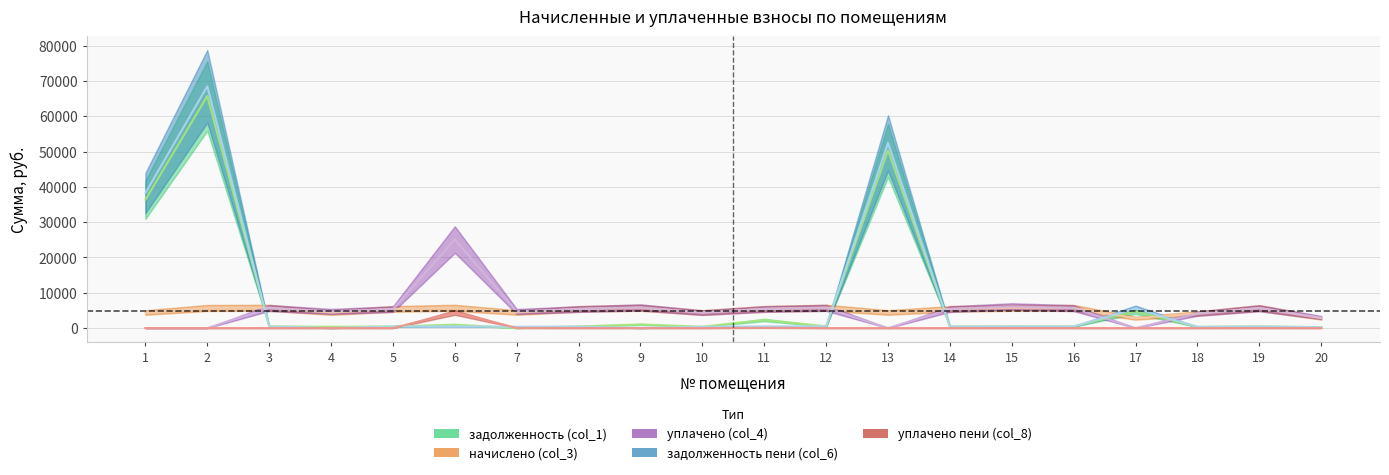

What is the total value across all series at 17?

13027.5